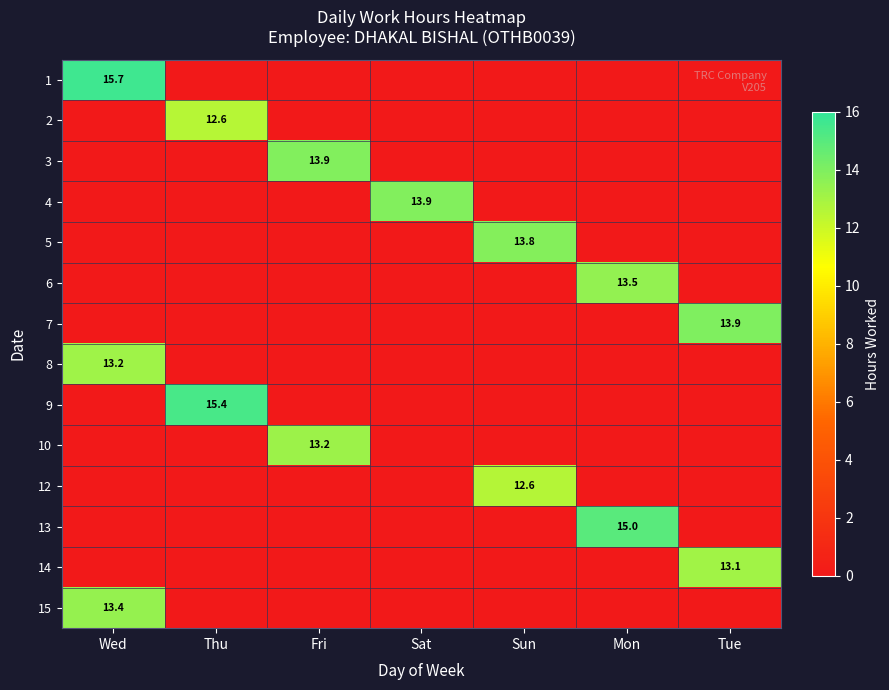

What is the average value of the 1 series?

2.2